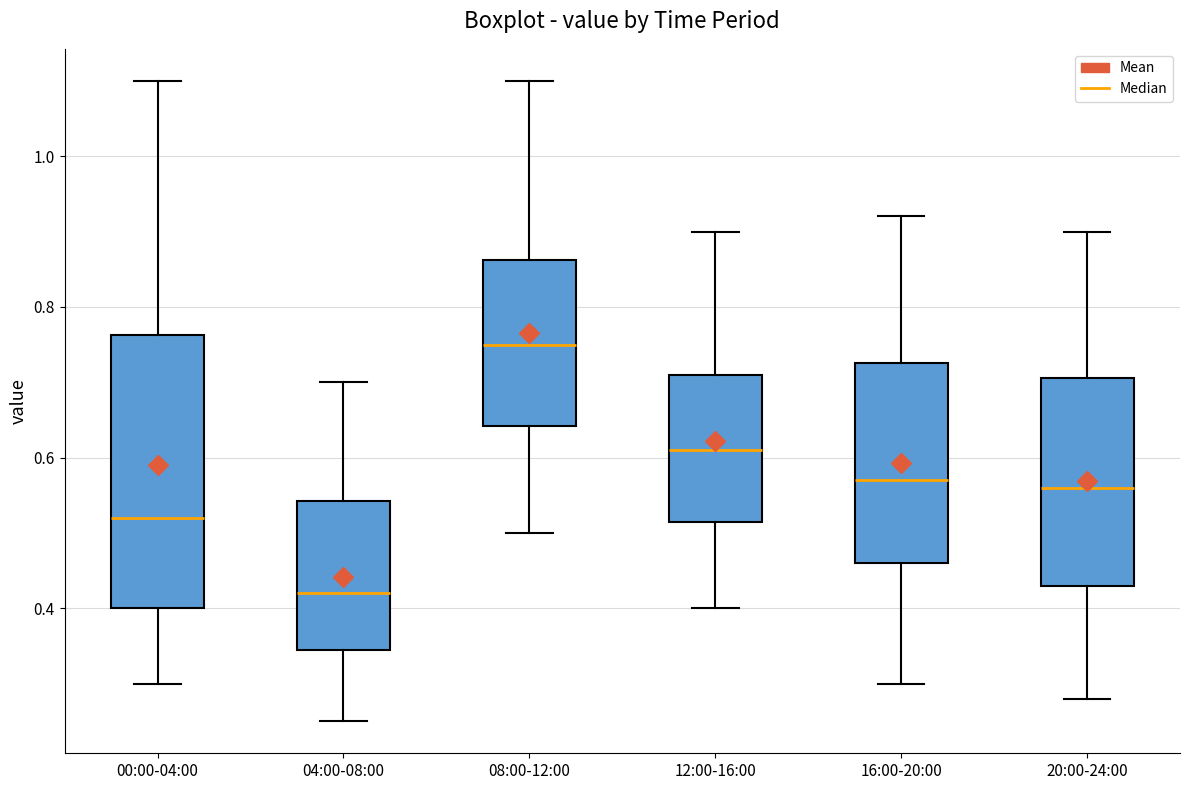

Comparing the boxes themselves (not the whiskers), which one is the tallest?

00:00-04:00